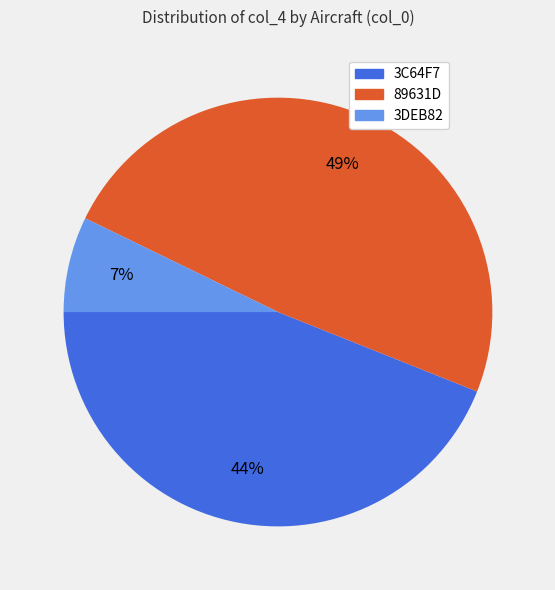

What percentage is the 89631D slice, to the nearest percent?

49%